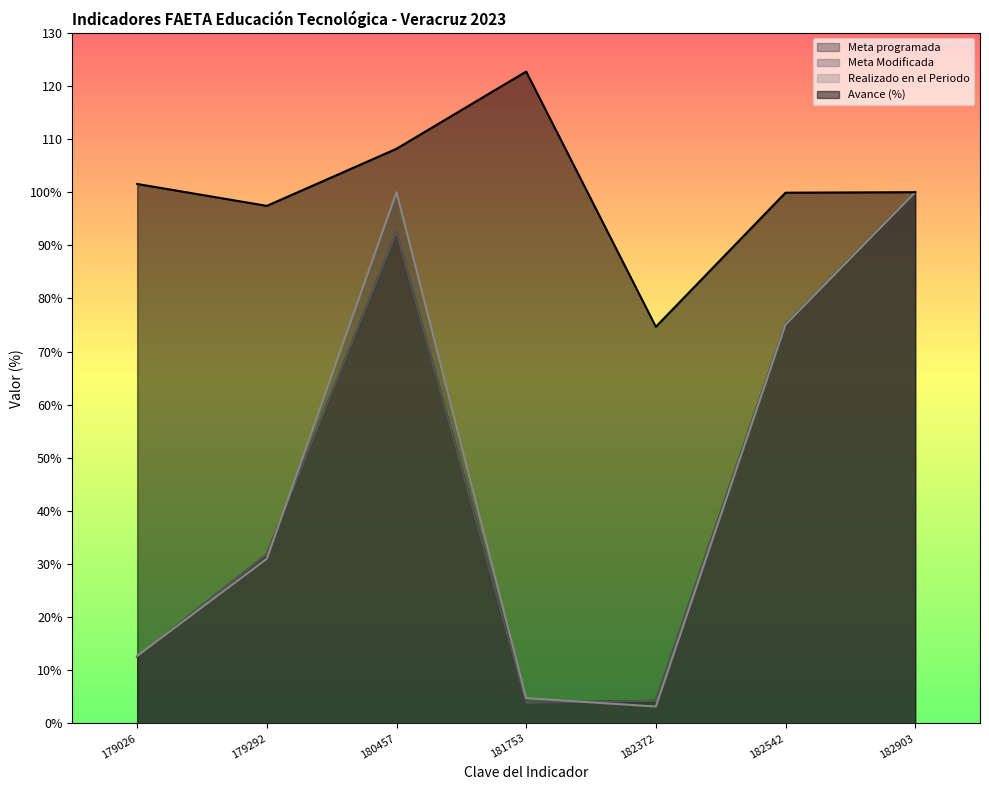

Which series has the widest spread of values?

Realizado en el Periodo